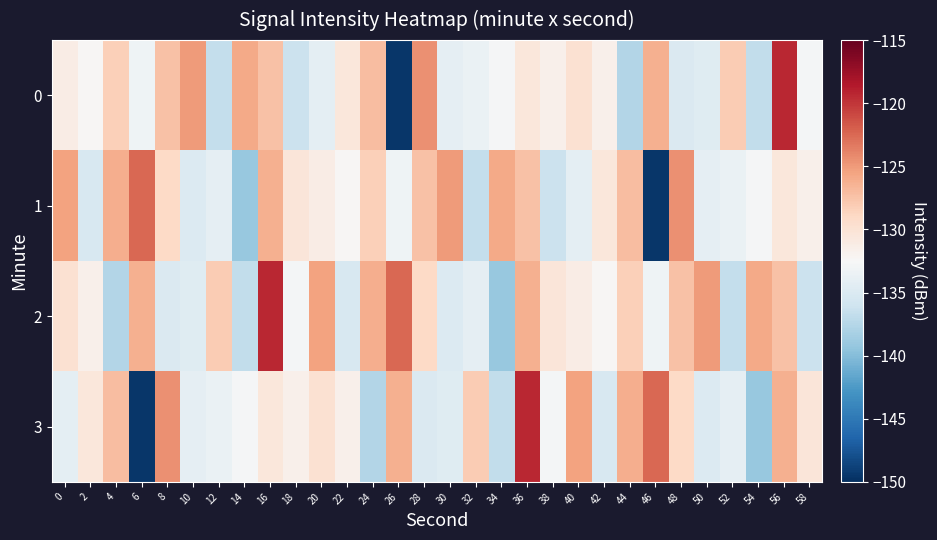

Reading left to right, transcribe all the data shown in this chart.

0: 0=-131.2	2=-132.2	4=-128.3	6=-133.2	8=-127.4	10=-125.1	12=-136.7	14=-125.9	16=-127.3	18=-136.2	20=-134.2	22=-130.5	24=-127.1	26=-149.5	28=-124.5	30=-134.1	32=-133.7	34=-132.7	36=-130.6	38=-131.7	40=-129.9	42=-131.6	44=-137.7	46=-126.3	48=-135.0	50=-134.6	52=-128.0	54=-136.8	56=-119.3	58=-132.9
1: 0=-125.5	2=-135.3	4=-126.2	6=-122.5	8=-129.0	10=-135.0	12=-134.1	14=-139.1	16=-126.3	18=-130.4	20=-131.2	22=-132.2	24=-128.3	26=-133.2	28=-127.4	30=-125.1	32=-136.7	34=-125.9	36=-127.3	38=-136.2	40=-134.2	42=-130.5	44=-127.1	46=-149.5	48=-124.5	50=-134.1	52=-133.7	54=-132.7	56=-130.6	58=-131.7
2: 0=-129.9	2=-131.6	4=-137.7	6=-126.3	8=-135.0	10=-134.6	12=-128.0	14=-136.8	16=-119.3	18=-132.9	20=-125.5	22=-135.3	24=-126.2	26=-122.5	28=-129.0	30=-135.0	32=-134.1	34=-139.1	36=-126.3	38=-130.4	40=-131.2	42=-132.2	44=-128.3	46=-133.2	48=-127.4	50=-125.1	52=-136.7	54=-125.9	56=-127.3	58=-136.2
3: 0=-134.2	2=-130.5	4=-127.1	6=-149.5	8=-124.5	10=-134.1	12=-133.7	14=-132.7	16=-130.6	18=-131.7	20=-129.9	22=-131.6	24=-137.7	26=-126.3	28=-135.0	30=-134.6	32=-128.0	34=-136.8	36=-119.3	38=-132.9	40=-125.5	42=-135.3	44=-126.2	46=-122.5	48=-129.0	50=-135.0	52=-134.1	54=-139.1	56=-126.3	58=-130.4